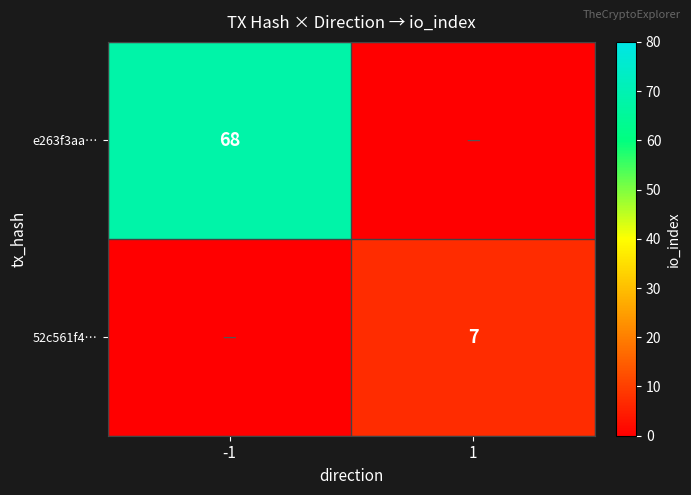

True or false: e263f3aa… has a value of 94 at -1.

False